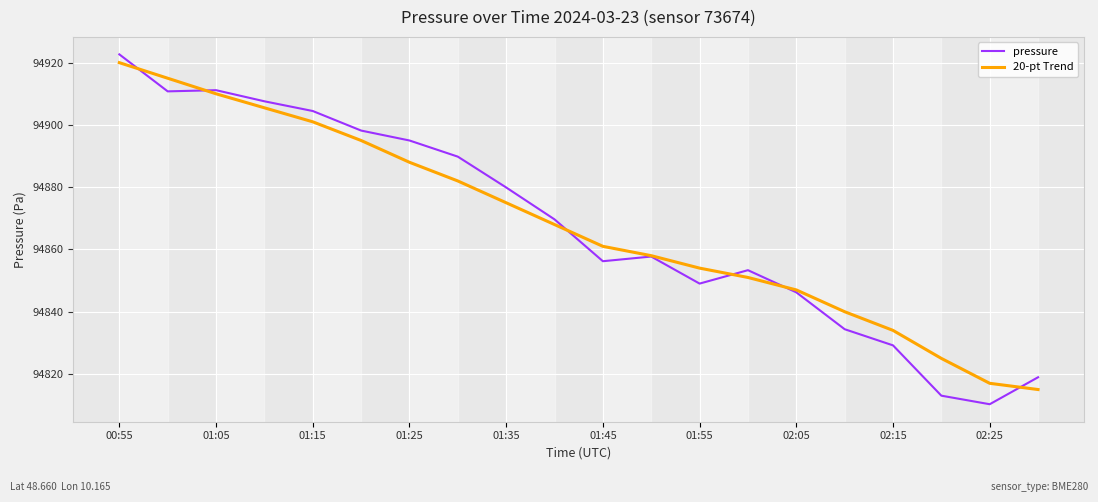

Which series has the largest range (max minus min)?

pressure